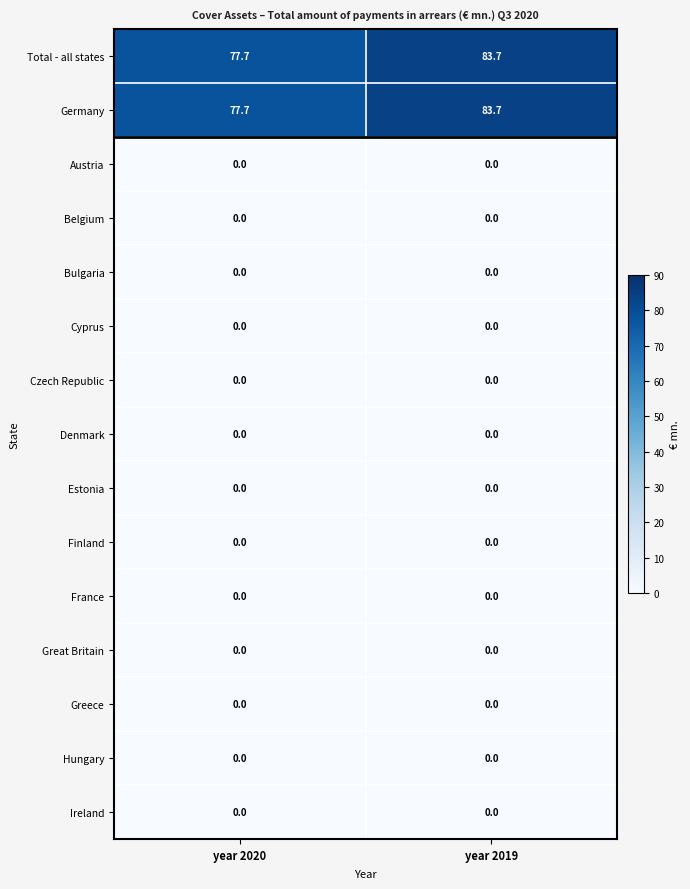

What is the difference between the highest and lowest values at year 2019?

83.7